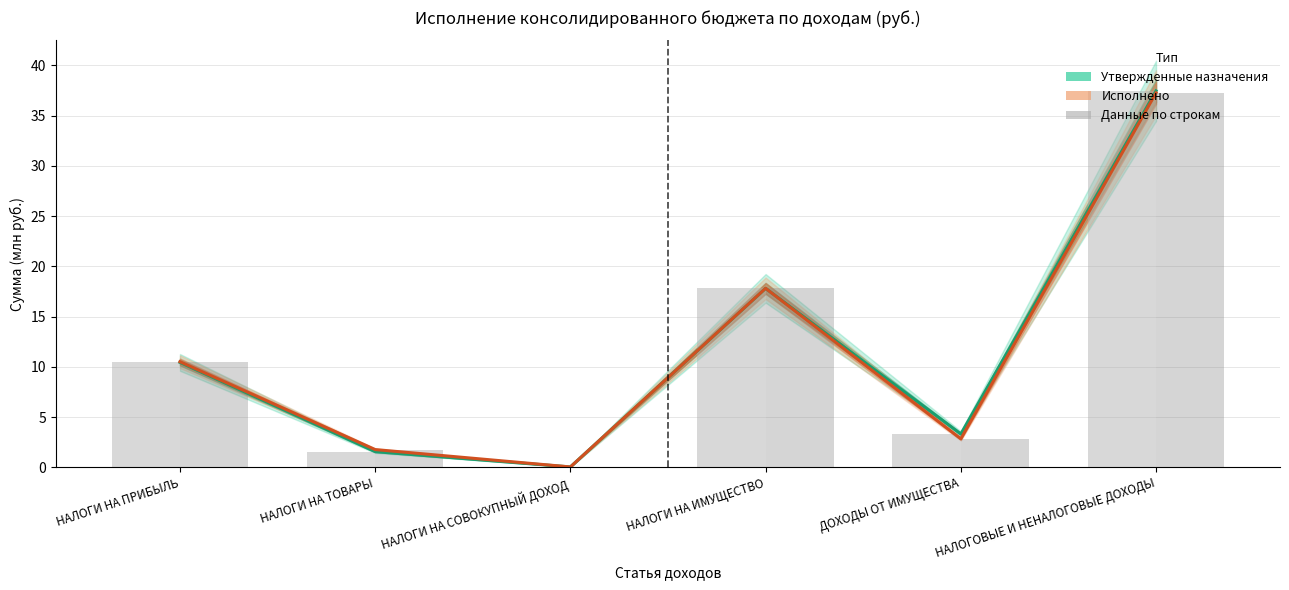

What is the sum of the Назначено (бары) values at НАЛОГОВЫЕ И НЕНАЛОГОВЫЕ ДОХОДЫ and НАЛОГИ НА ПРИБЫЛЬ?

47.9